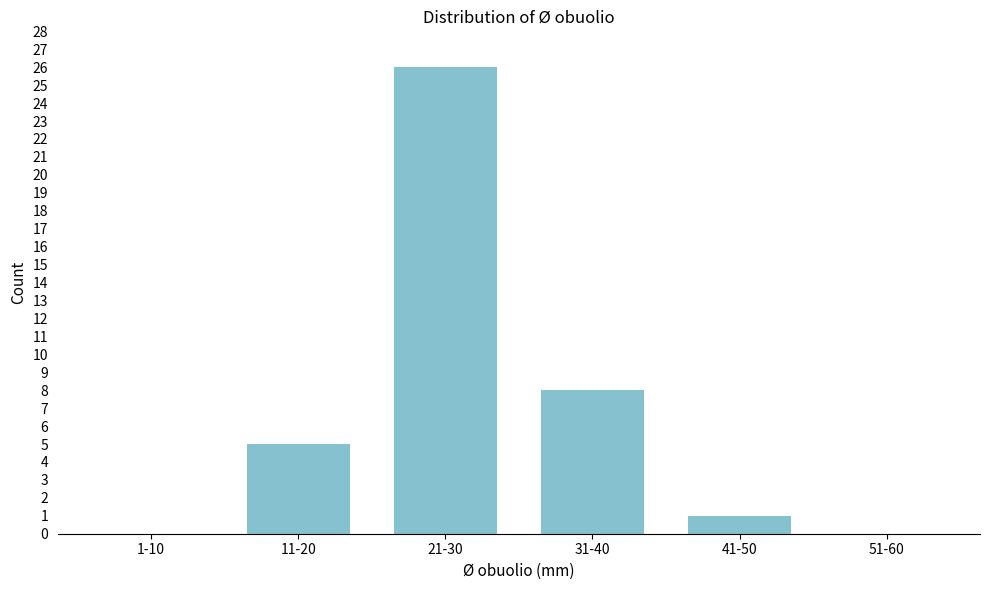

Reading right to left, list all the values displayed in this chart.

51-60=0	41-50=1	31-40=8	21-30=26	11-20=5	1-10=0